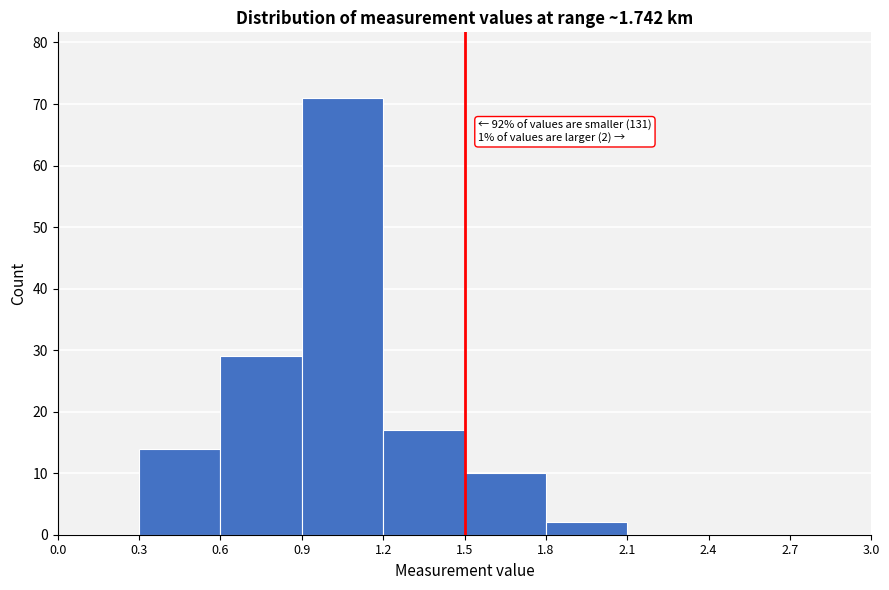

Over which range of the x-axis is the bar tallest?

0.9 to 1.2